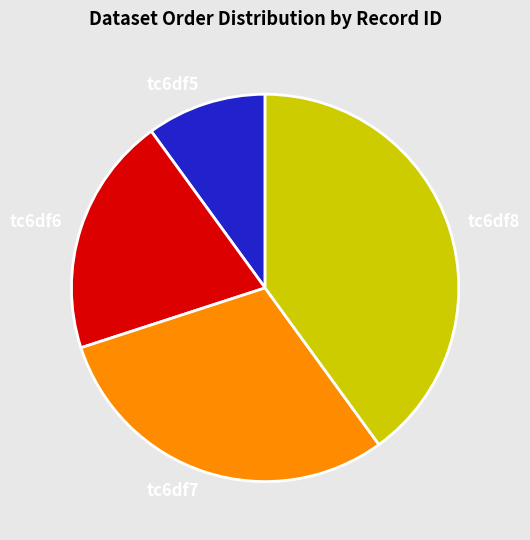

Rank the categories by value from lowest to highest.

tc6df5, tc6df6, tc6df7, tc6df8